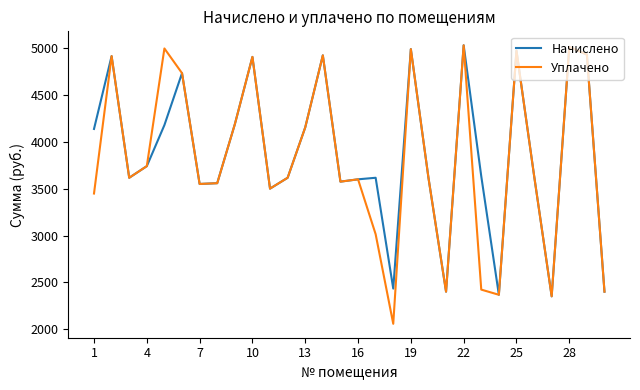

What is the lowest value of the Уплачено series?

2058.0